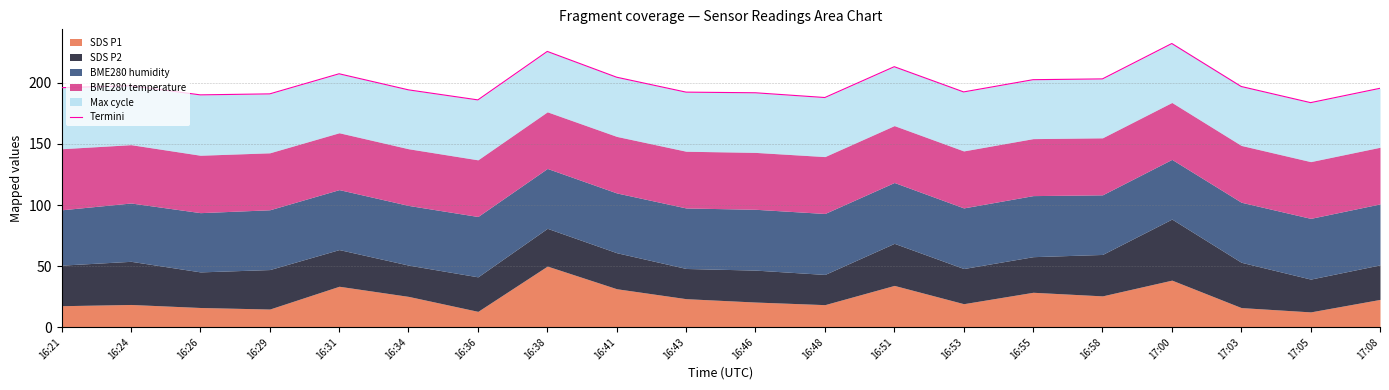

True or false: the data shows 111.2 at 16:53.

False